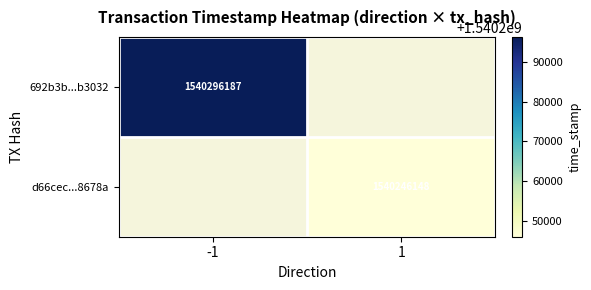

The value of d66cec...8678a at 1 is 1540246148. True or false?

True